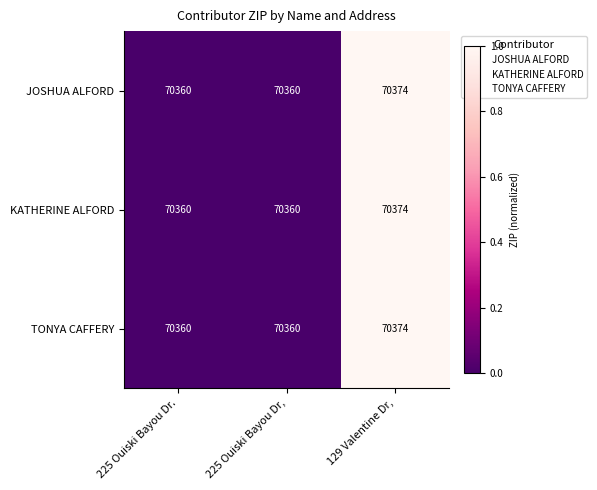

What is the difference between the JOSHUA ALFORD values at 129 Valentine Dr, and 225 Ouiski Bayou Dr,?

14